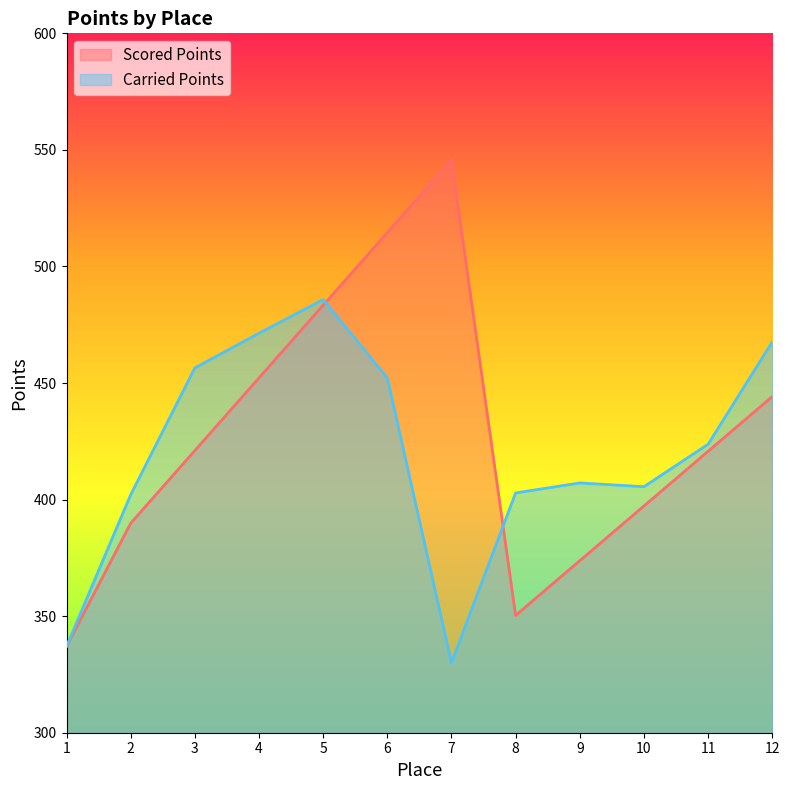

Rank the series by their maximum value, from highest to lowest.

Scored Points, Carried Points